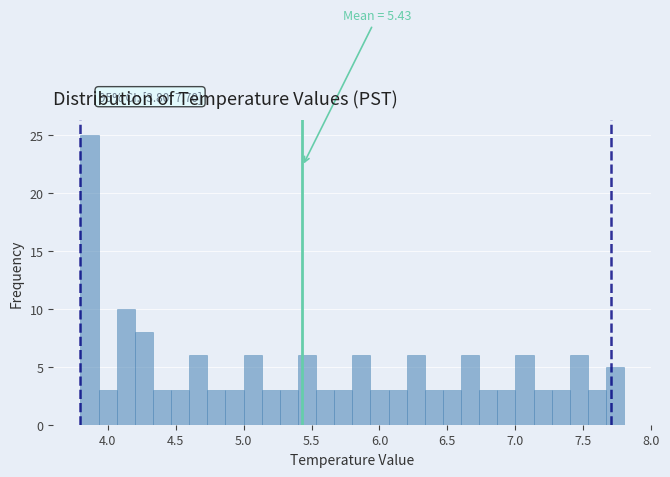

Read against the x-axis, roughly where is the centre of the tallest bar?

3.85